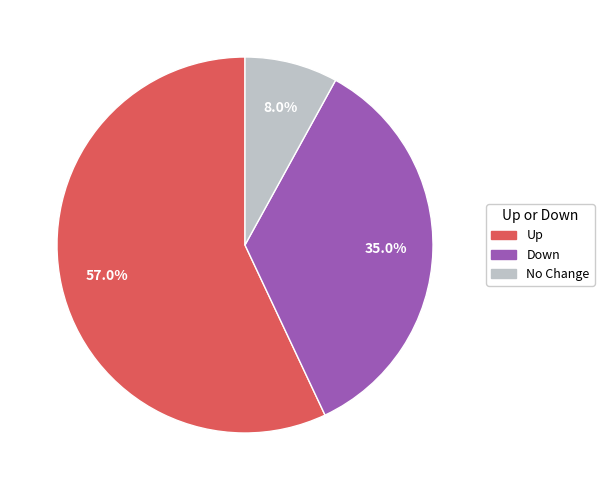

Is there any slice that represents more than half of the pie?

Yes